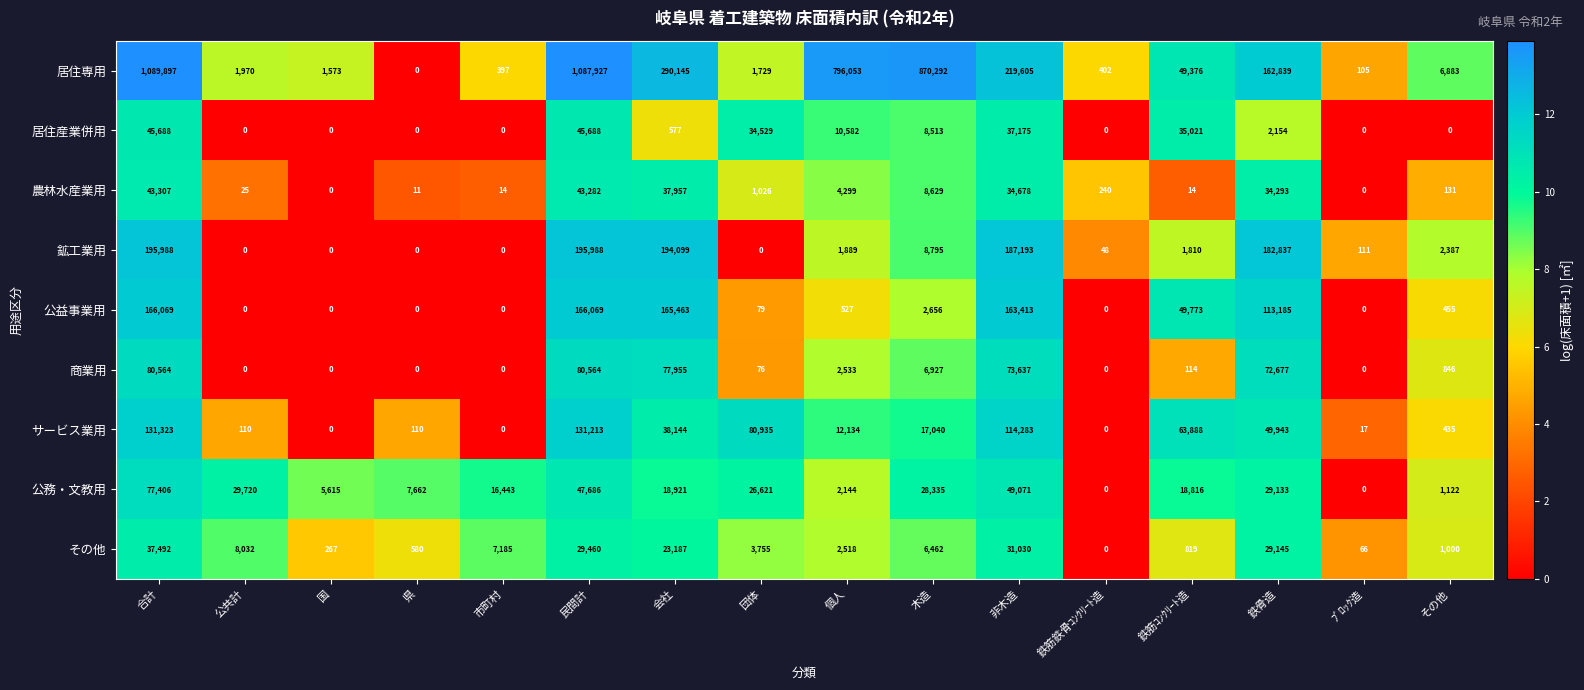

The 公務・文教用 series shows 26621 at 団体. True or false?

True